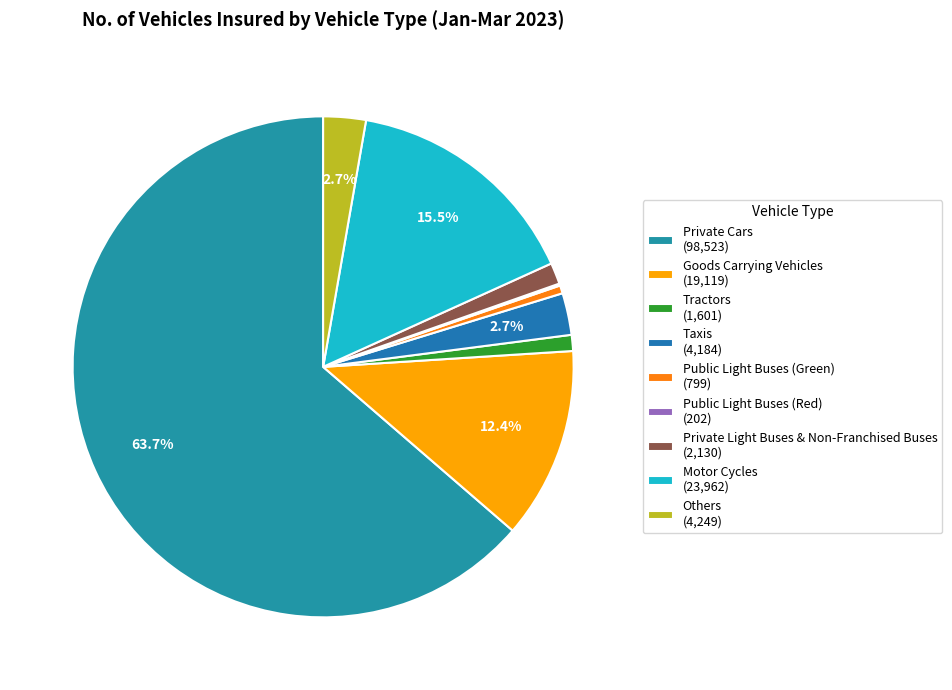

To the nearest percent, what is the combined percentage of Private Light Buses & Non-Franchised Buses and Others?

4%